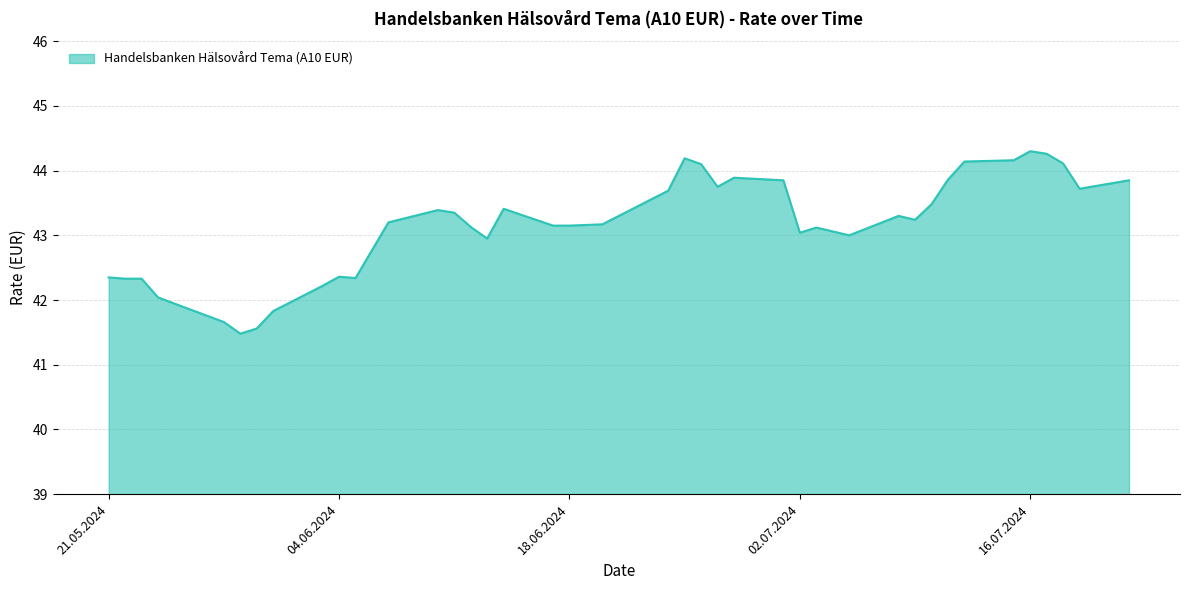

What is the greatest value displayed?

44.3